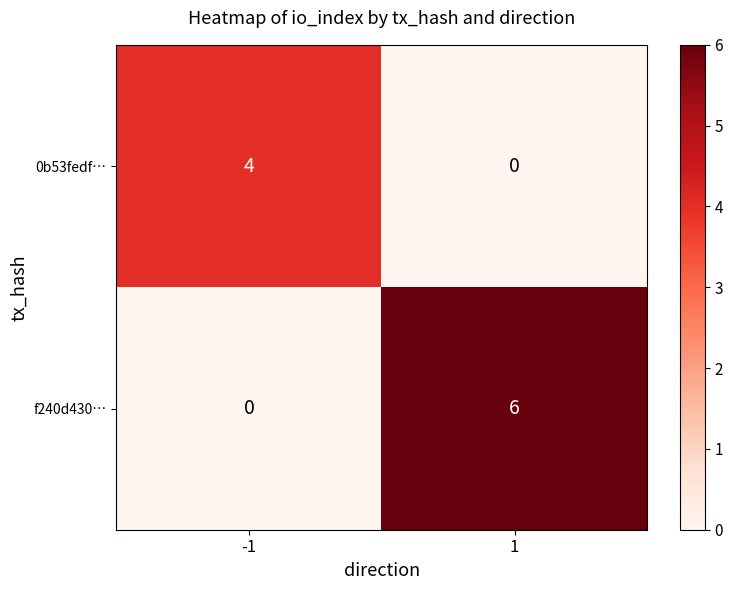

What is the maximum value shown in the chart?

6